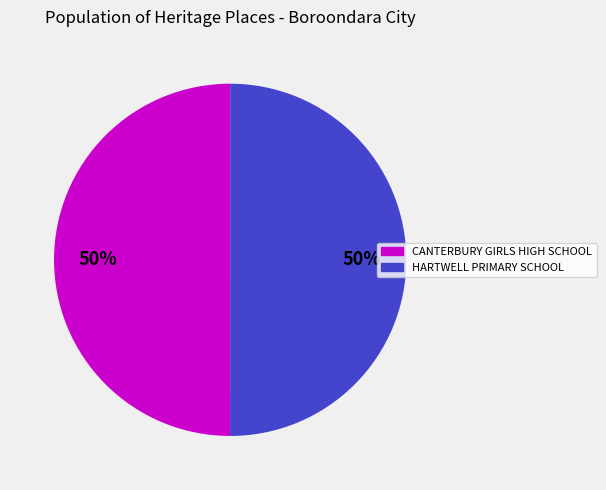

Is the sum of CANTERBURY GIRLS HIGH SCHOOL and HARTWELL PRIMARY SCHOOL greater than half?

Yes